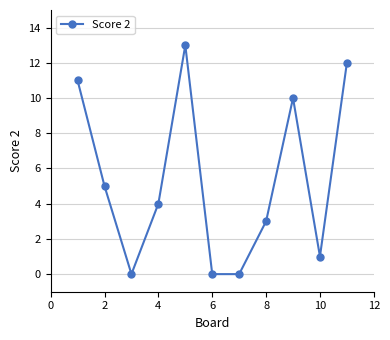

True or false: the data has more than 1 interior local peaks.

True